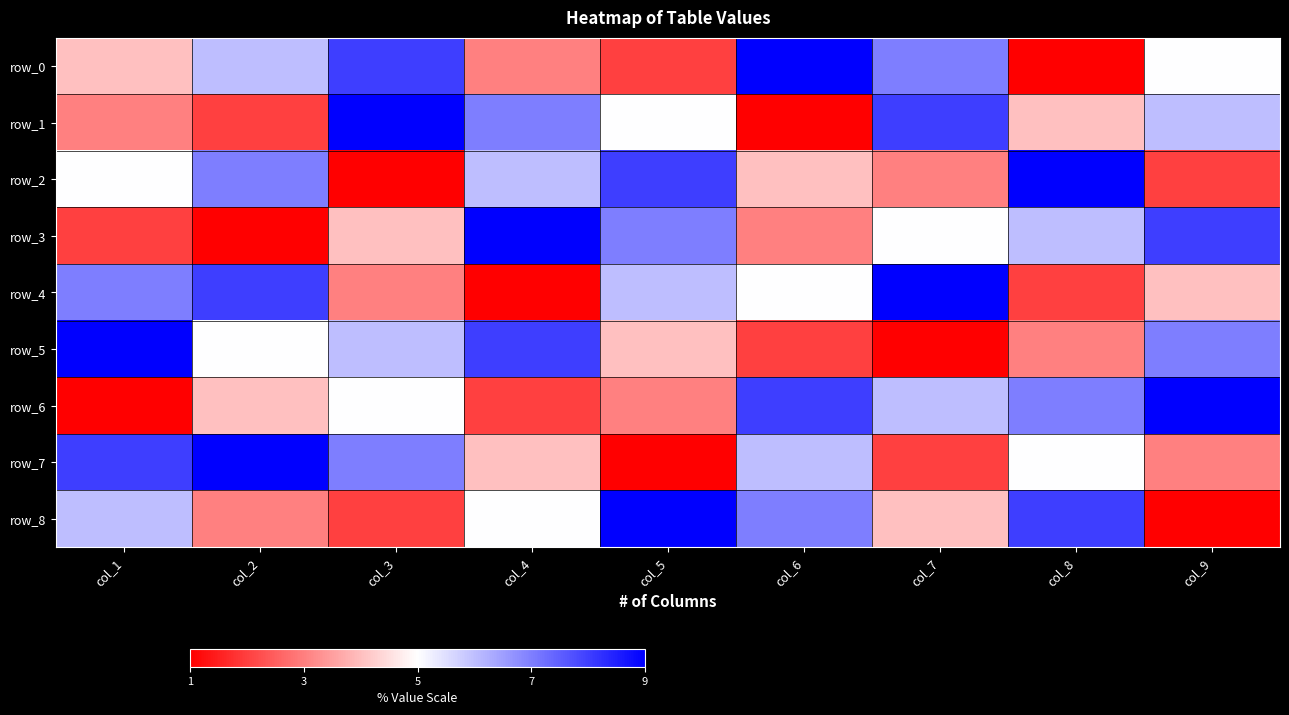

Reading left to right, what are all the values shown in this chart?

row_0: 4	6	8	3	2	9	7	1	5
row_1: 3	2	9	7	5	1	8	4	6
row_2: 5	7	1	6	8	4	3	9	2
row_3: 2	1	4	9	7	3	5	6	8
row_4: 7	8	3	1	6	5	9	2	4
row_5: 9	5	6	8	4	2	1	3	7
row_6: 1	4	5	2	3	8	6	7	9
row_7: 8	9	7	4	1	6	2	5	3
row_8: 6	3	2	5	9	7	4	8	1